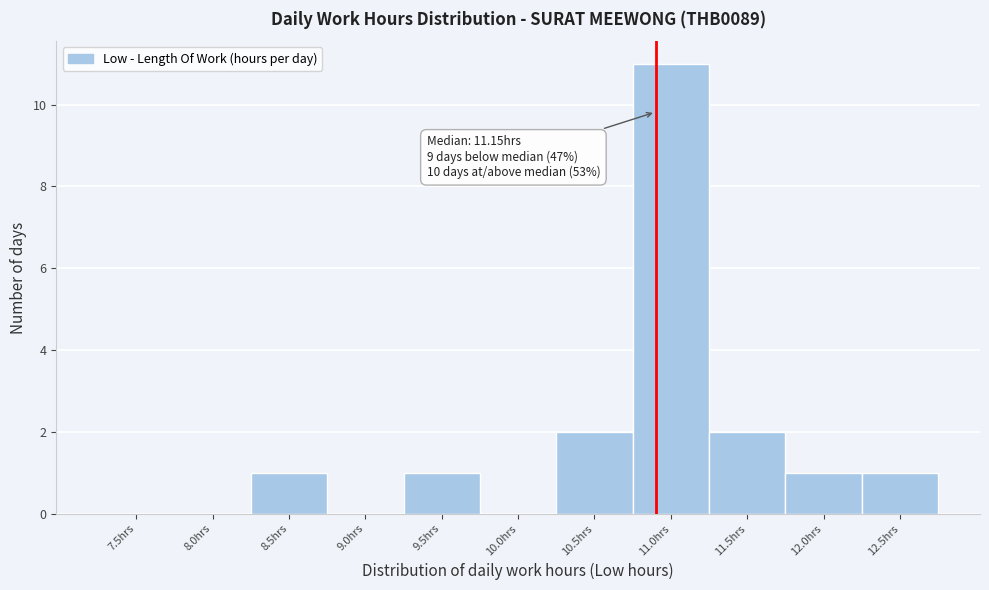

Reading right to left, list all the values displayed in this chart.

12.5hrs=1	12.0hrs=1	11.5hrs=2	11.0hrs=11	10.5hrs=2	10.0hrs=0	9.5hrs=1	9.0hrs=0	8.5hrs=1	8.0hrs=0	7.5hrs=0